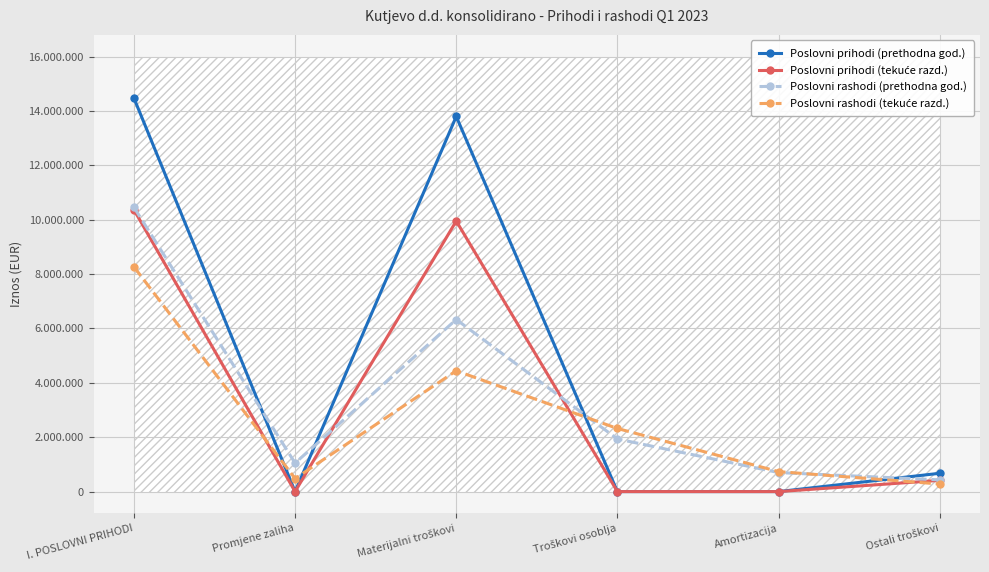

What is the maximum value for Poslovni prihodi (tekuće razd.)?

10367460